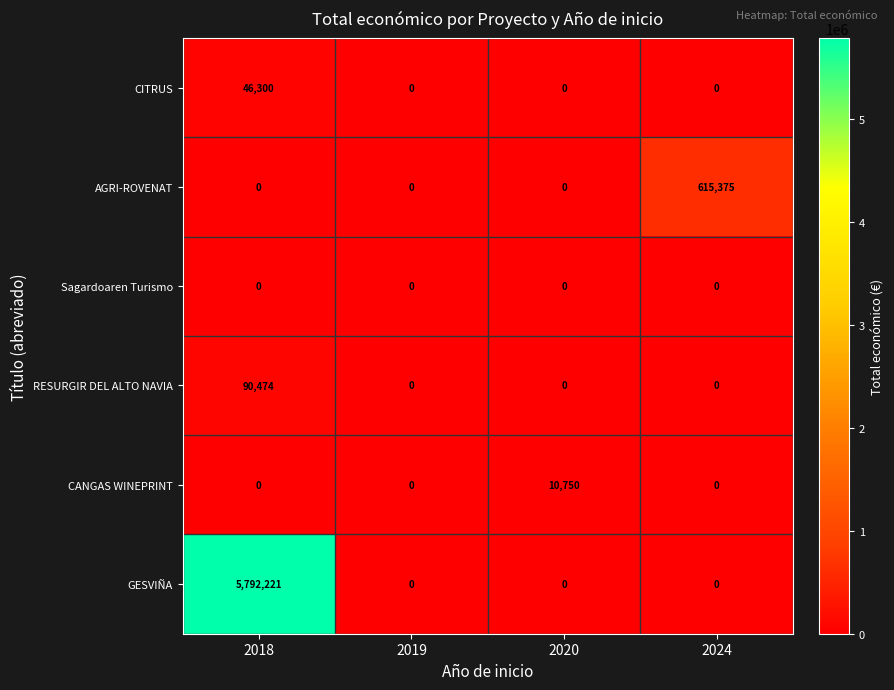

List the series in order of their peak value, highest first.

GESVIÑA, AGRI-ROVENAT, RESURGIR DEL ALTO NAVIA, CITRUS, CANGAS WINEPRINT, Sagardoaren Turismo